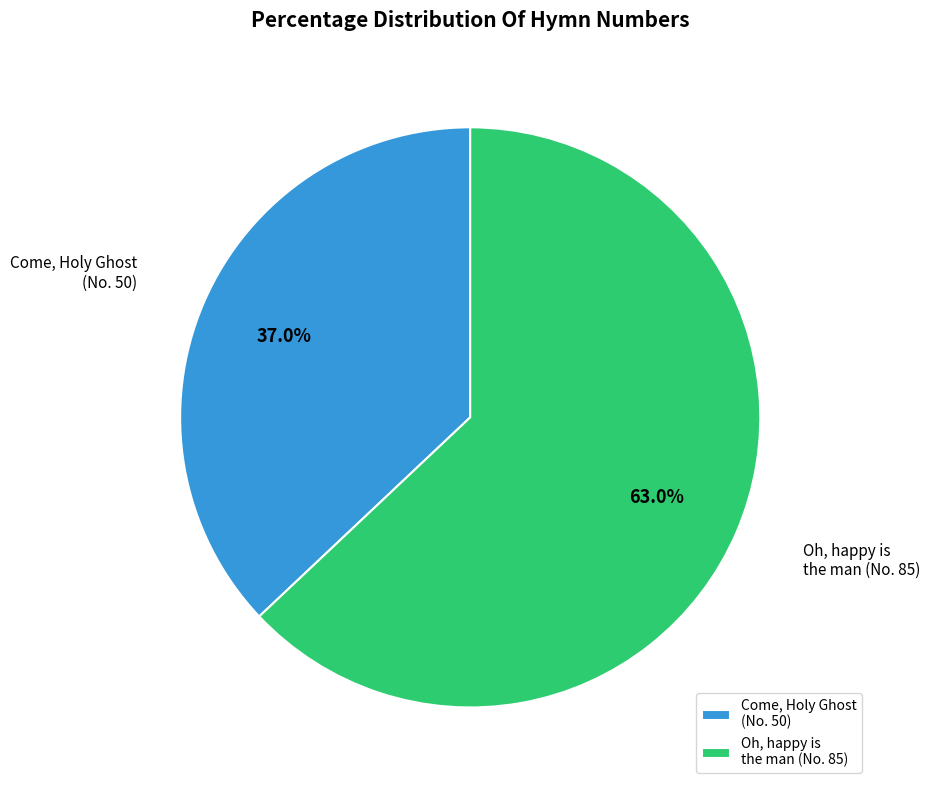

What is the smallest slice in the pie chart?

Come, Holy Ghost (No. 50)